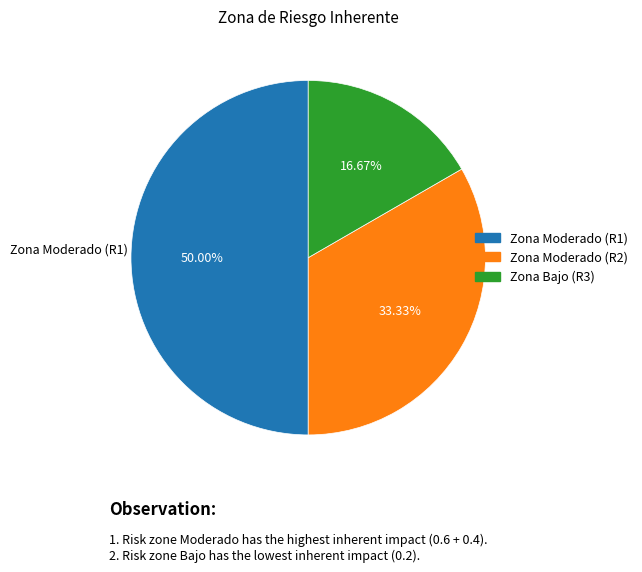

Rank the categories by value from lowest to highest.

Bajo, Moderado, Moderado